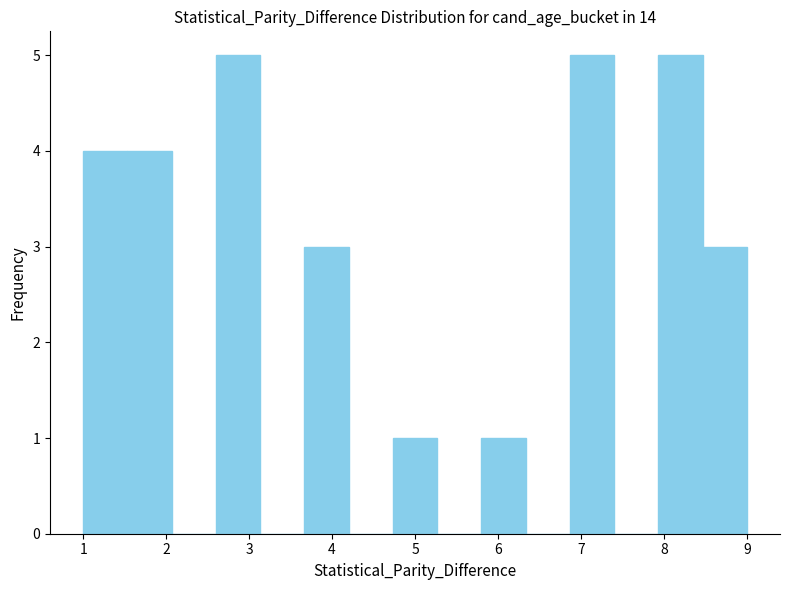

Reading left to right, list every bar in this chart as the range it spans on the x-axis followed by its height. Neither the bar edges nor the heights are printed on the chart, so give them approximately, as read against the axes.

1.0 to 1.5: 4
1.5 to 2.1: 4
2.1 to 2.6: 0
2.6 to 3.1: 5
3.1 to 3.7: 0
3.7 to 4.2: 3
4.2 to 4.7: 0
4.7 to 5.3: 1
5.3 to 5.8: 0
5.8 to 6.3: 1
6.3 to 6.9: 0
6.9 to 7.4: 5
7.4 to 7.9: 0
7.9 to 8.5: 5
8.5 to 9.0: 3